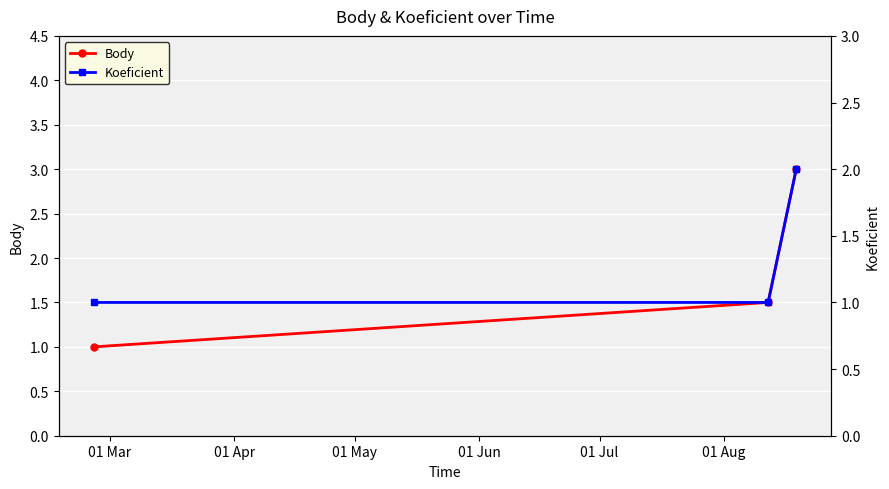

What is the highest value of the Body series?

3.0